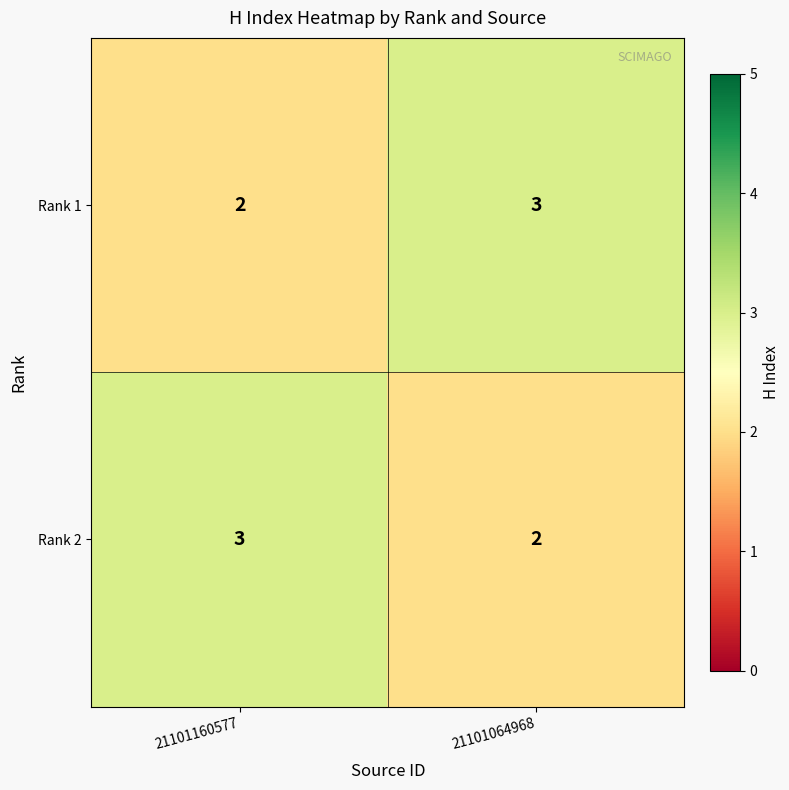

What is the sum of all Rank 2 values?

5